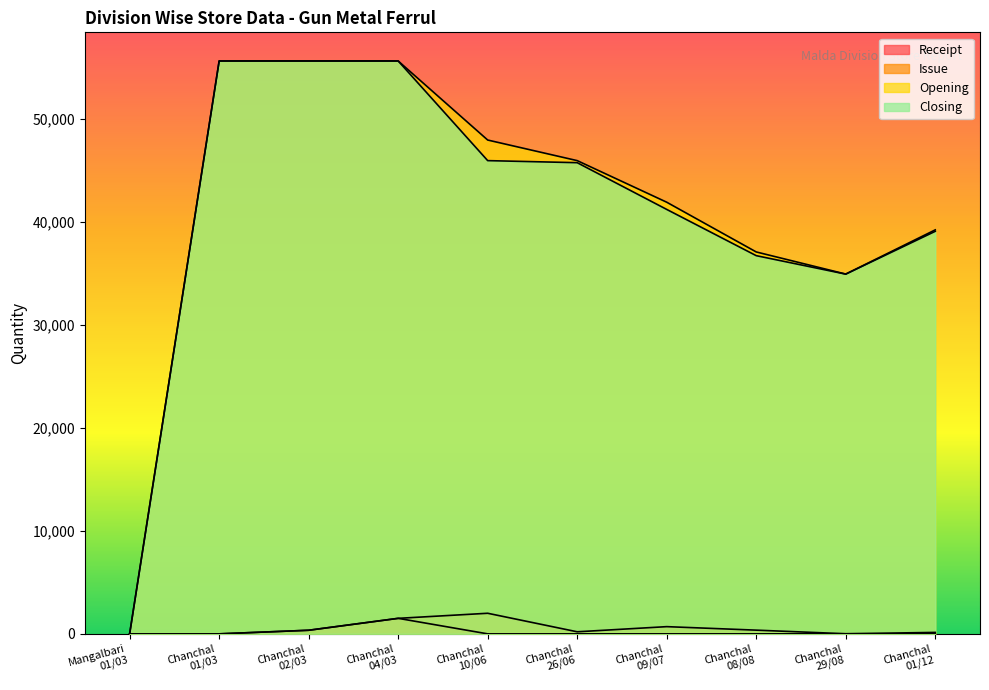

True or false: Closing and Receipt cross at least once.

False